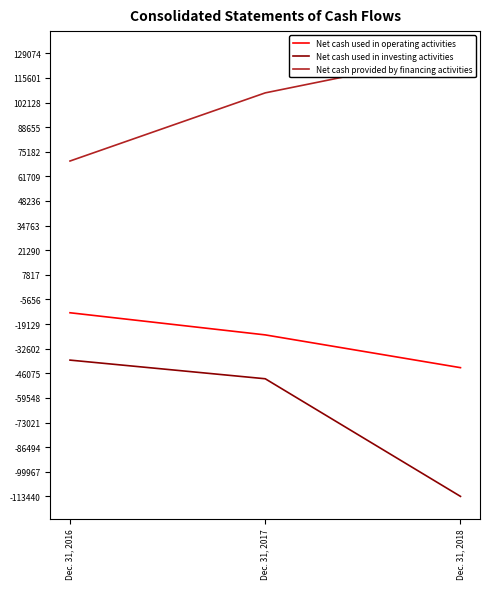

How many data points does each series have?

3